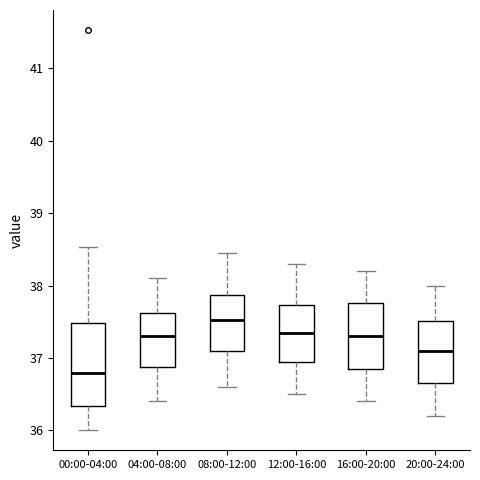

Which box is the tallest, from its lower edge to its upper edge?

00:00-04:00